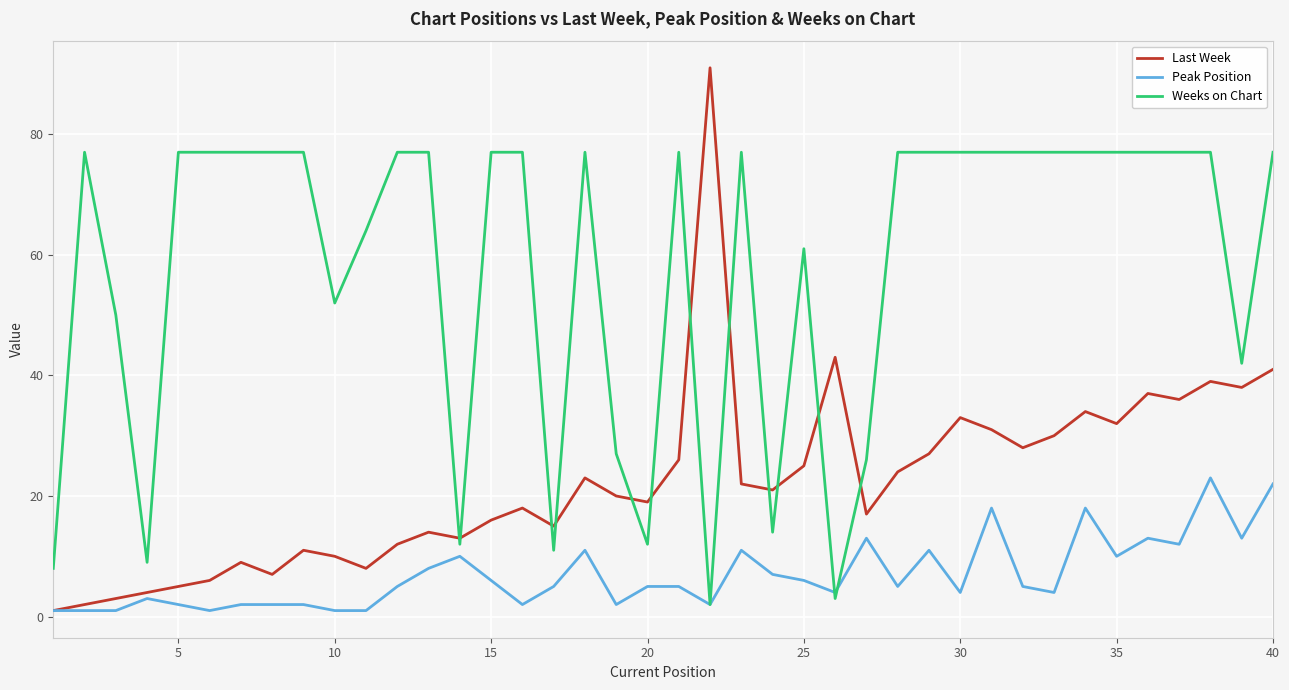

What is the sum of all Last Week values?

891